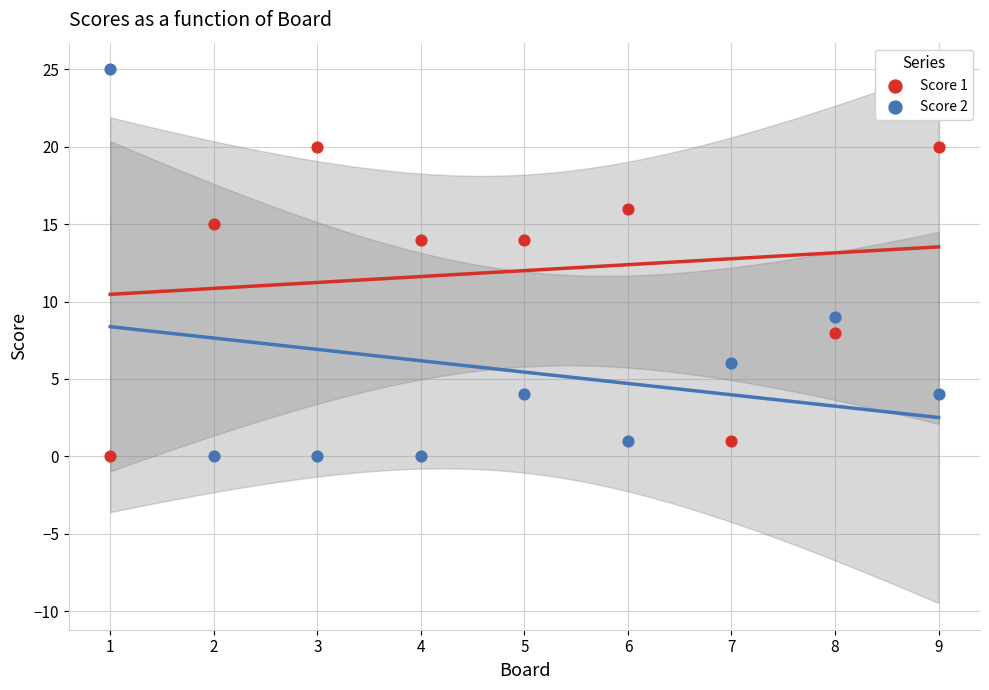

Which series contains the highest Y value?

Score 2